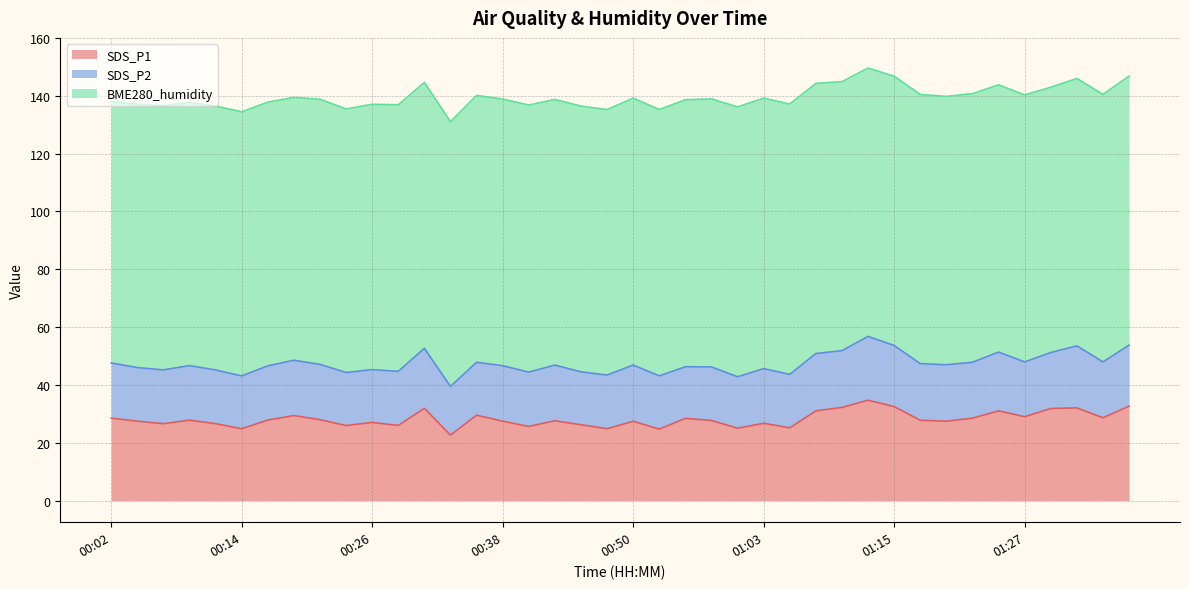

What is the label of the 36th point from the left?

01:27